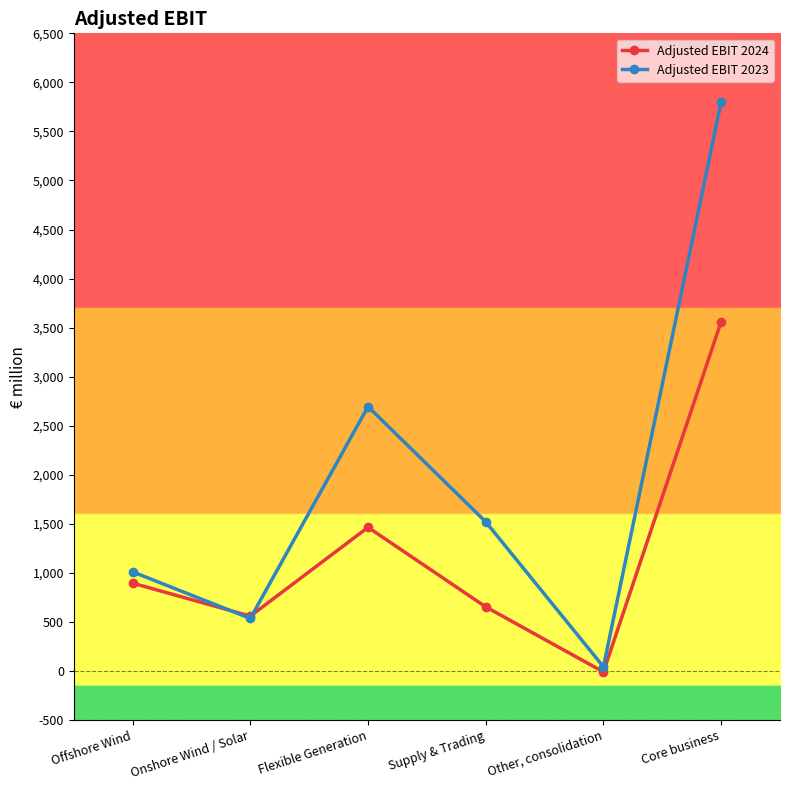

What is the label of the 2nd point from the right?

Other, consolidation